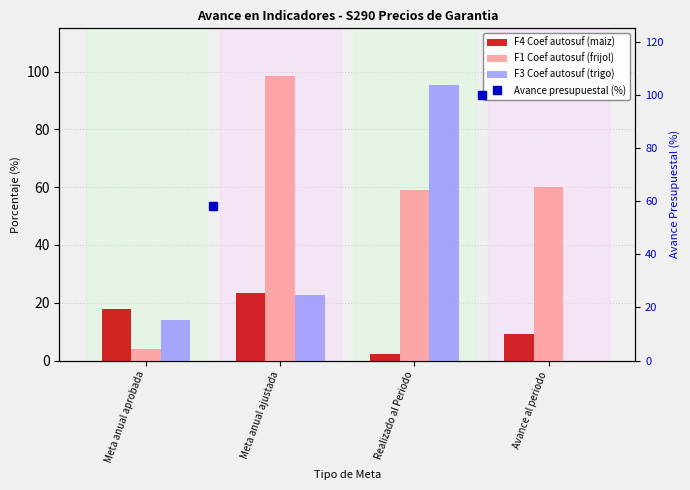

What is the label of the 2nd bar from the left?

Meta anual ajustada